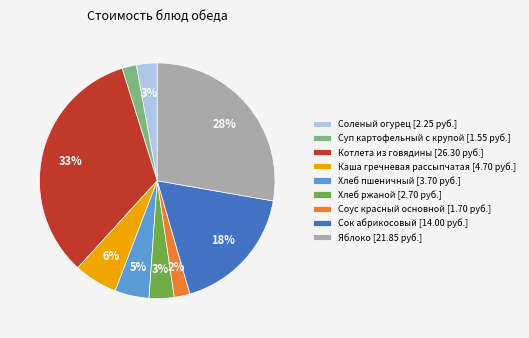

Which has a higher value, Соленый огурец [2.25 руб.] or Хлеб пшеничный [3.70 руб.]?

Хлеб пшеничный [3.70 руб.]